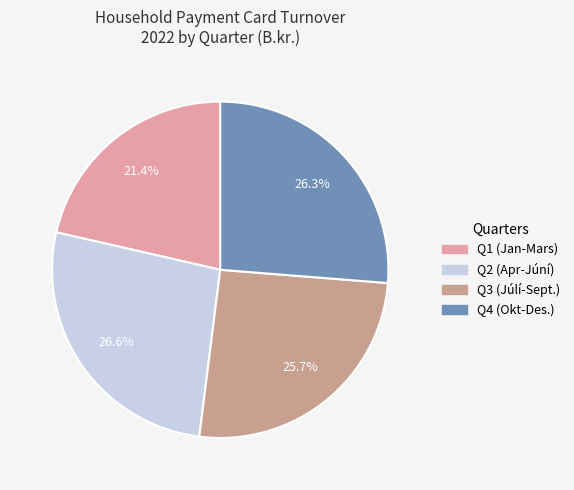

Is there a majority slice in this chart?

No